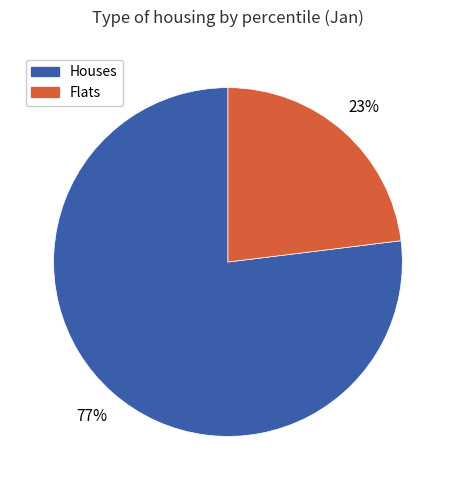

To the nearest percent, what is the difference between the largest and smallest slice percentages?

54%